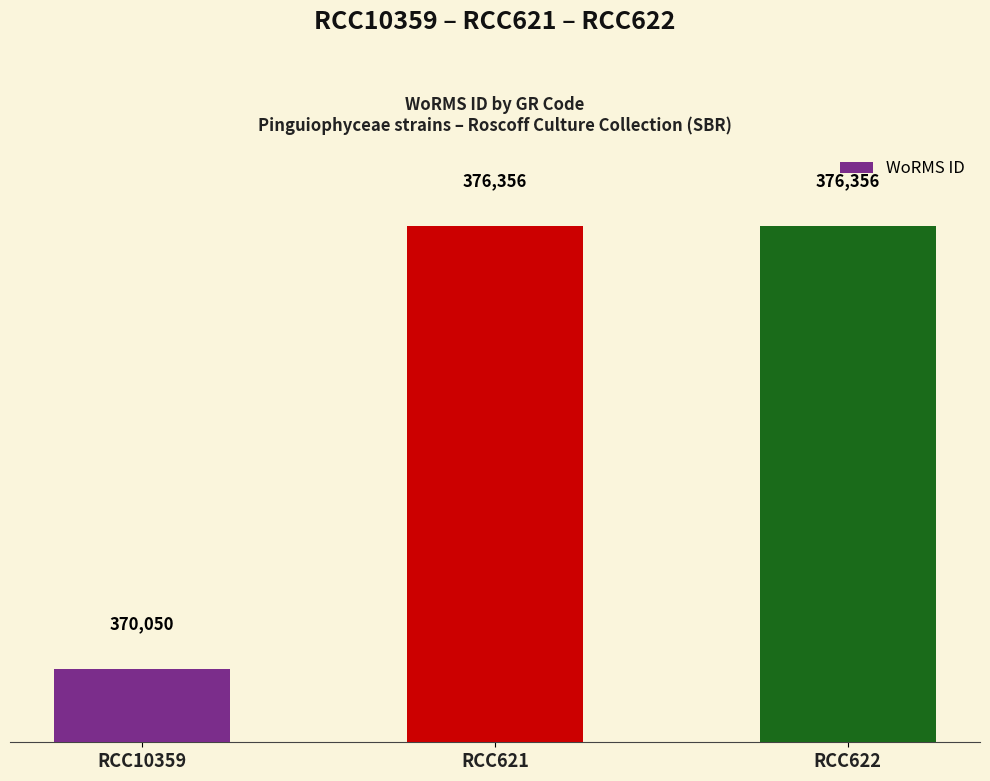

Approximately how many times larger is the value at RCC621 compared to RCC10359?

1.0